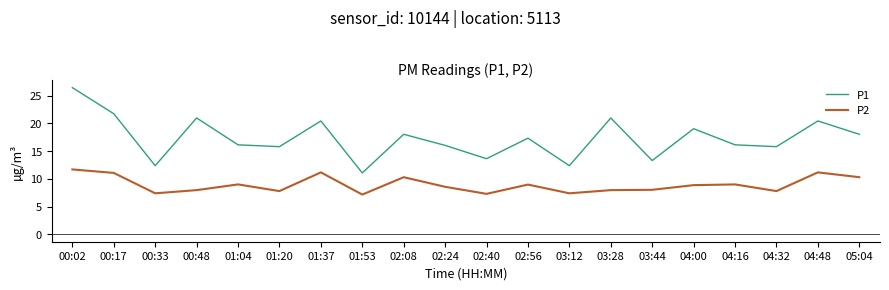

True or false: P1 and P2 cross at least once.

False